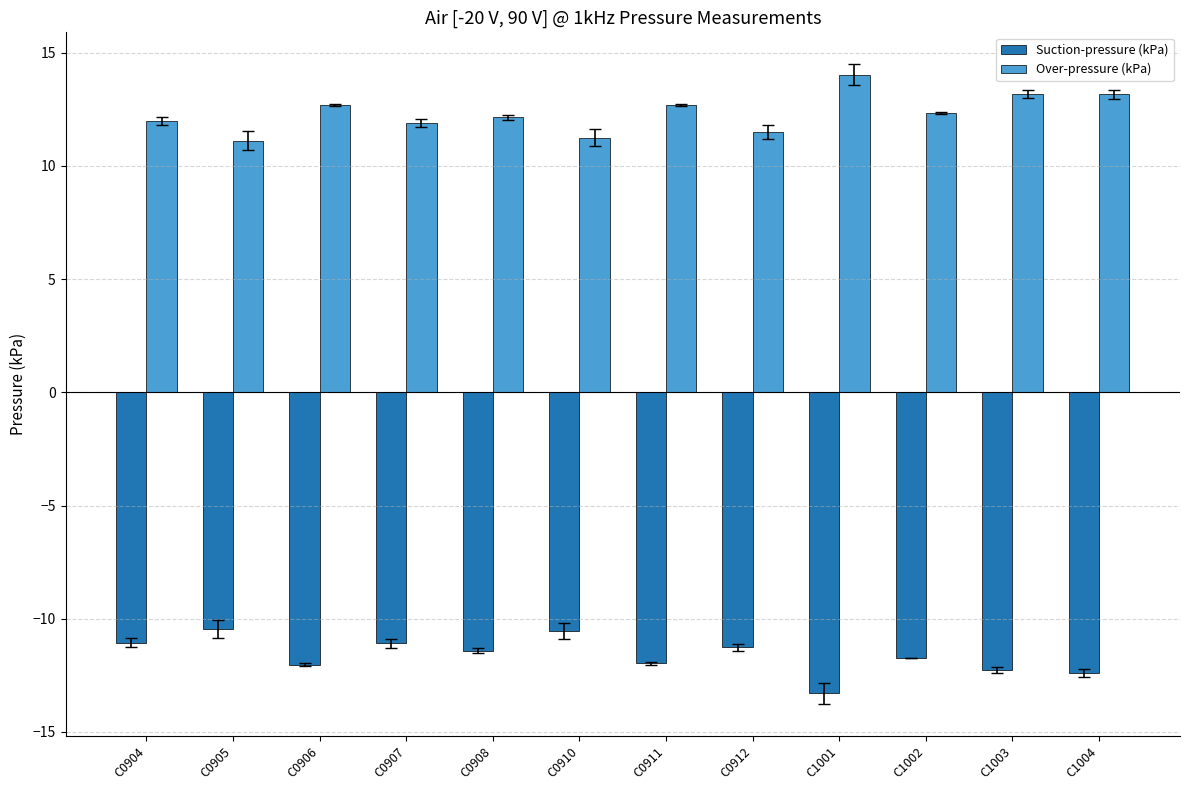

Rank the series at C0911 from lowest to highest value.

Suction-pressure (kPa), Over-pressure (kPa)